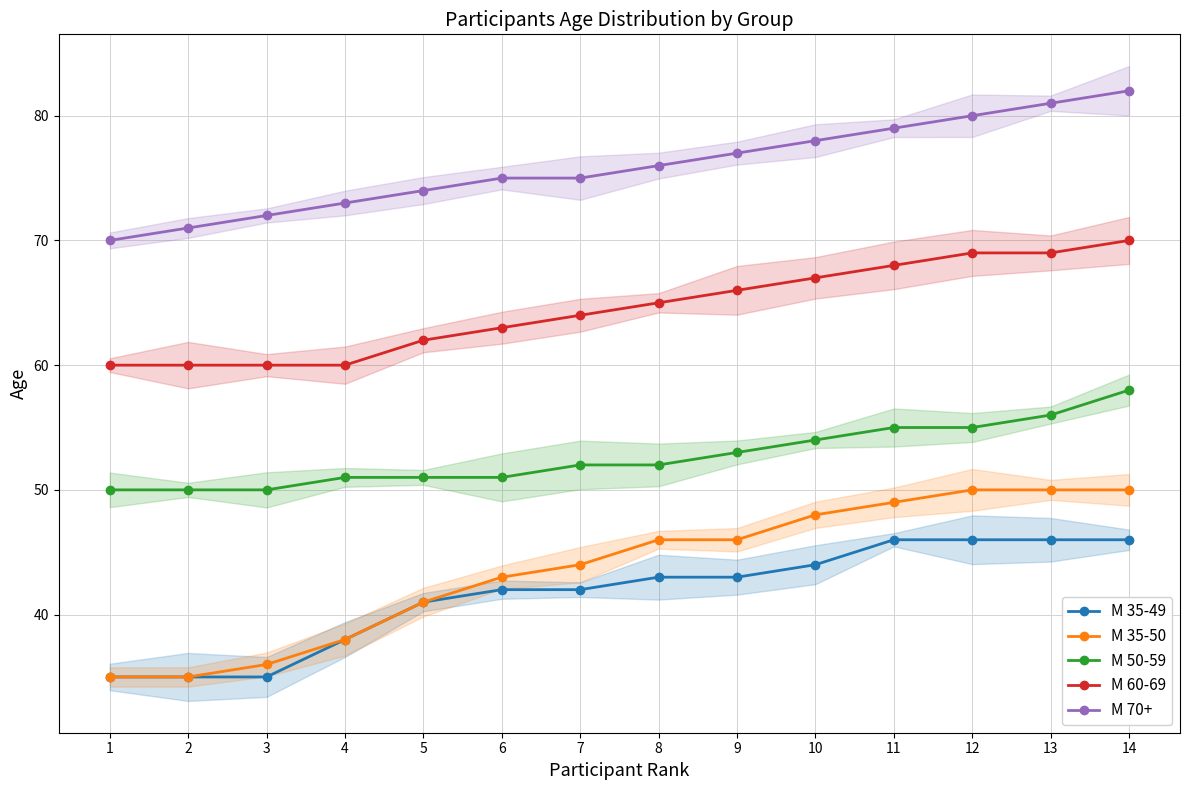

True or false: M 35-49 and M 50-59 cross at least once.

False